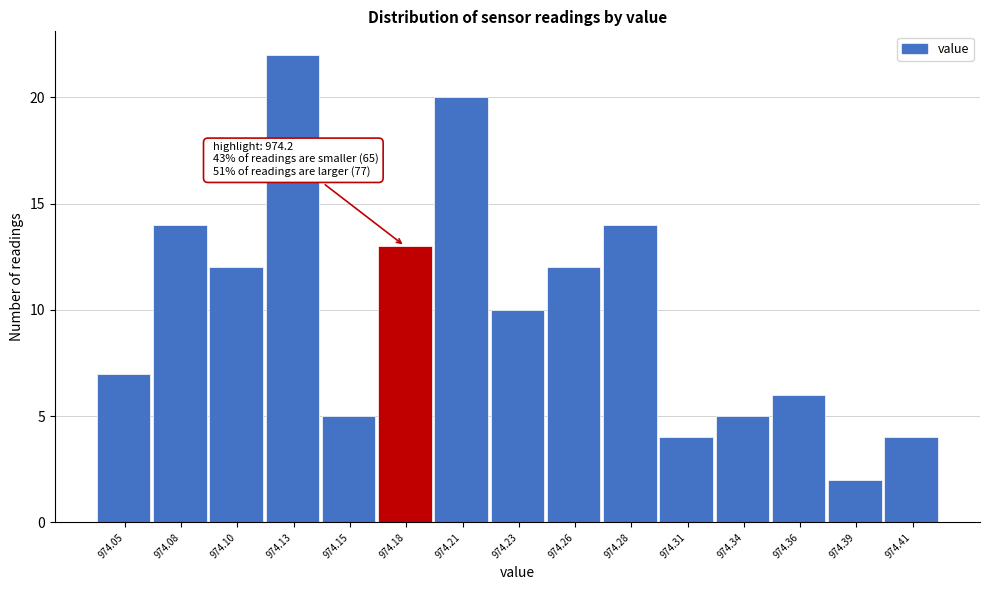

Reading left to right, what are all the values shown in this chart?

974.05=7	974.08=14	974.10=12	974.13=22	974.15=5	974.18=13	974.21=20	974.23=10	974.26=12	974.28=14	974.31=4	974.34=5	974.36=6	974.39=2	974.41=4